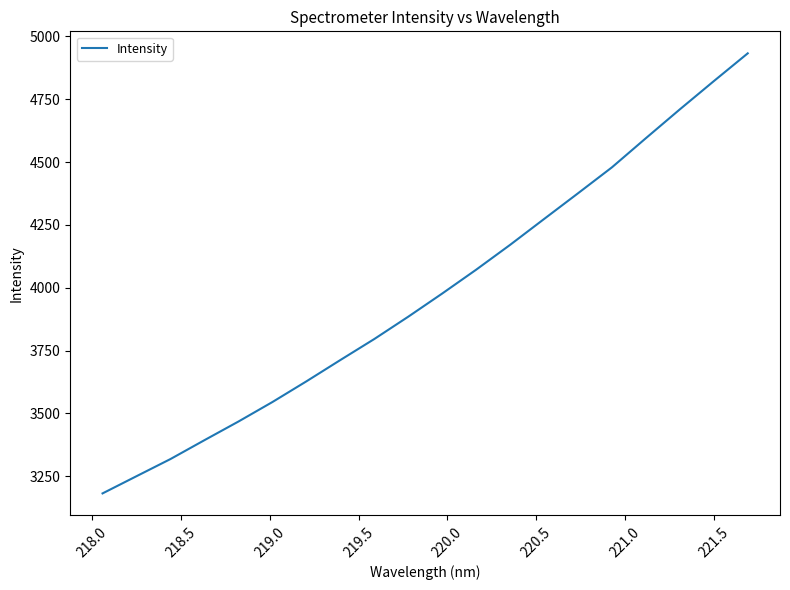

What is the sum of all values?

79583.0